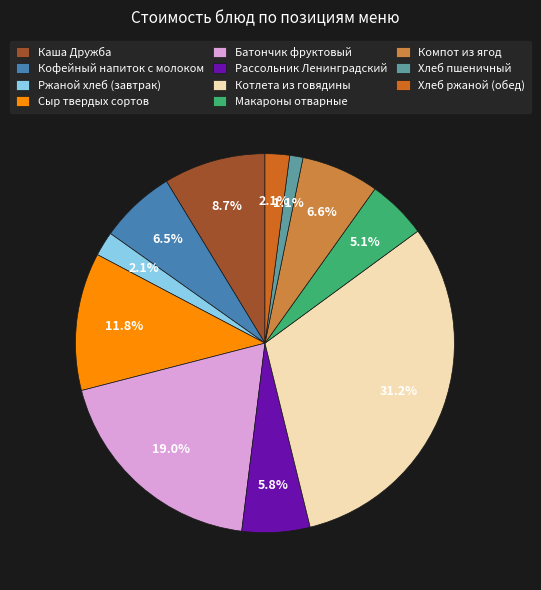

Does Сыр твердых сортов account for over 50% of the chart?

No